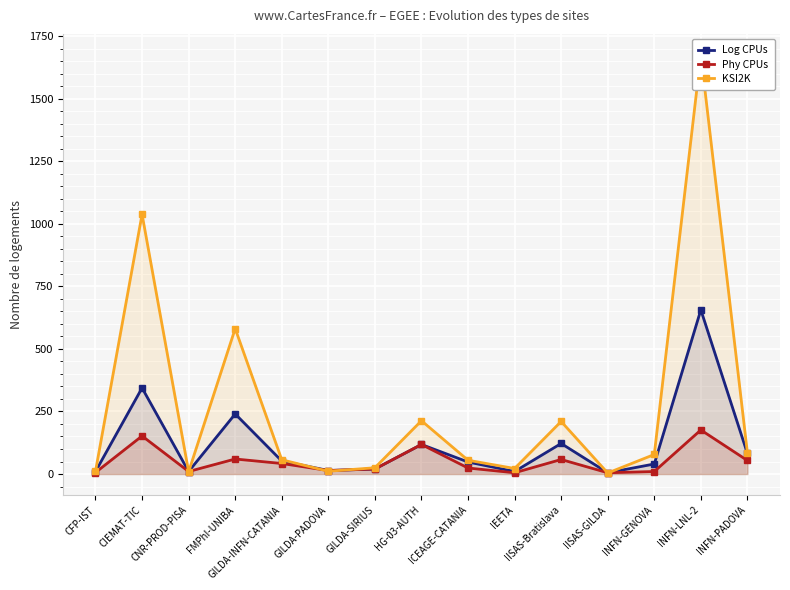

Where is KSI2K nearest to the value 839?

CIEMAT-TIC